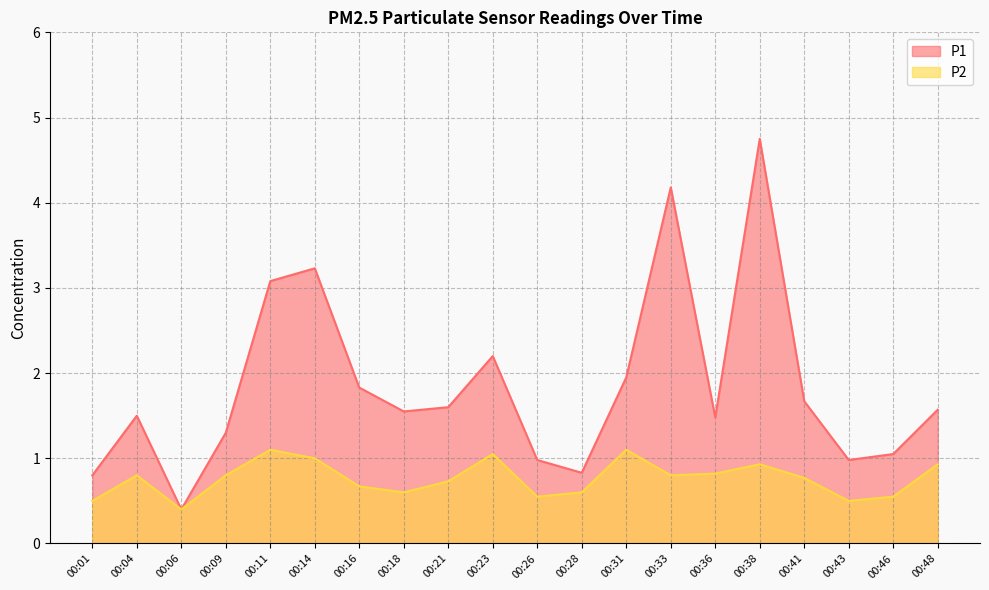

True or false: P2 and P1 cross at least once.

False